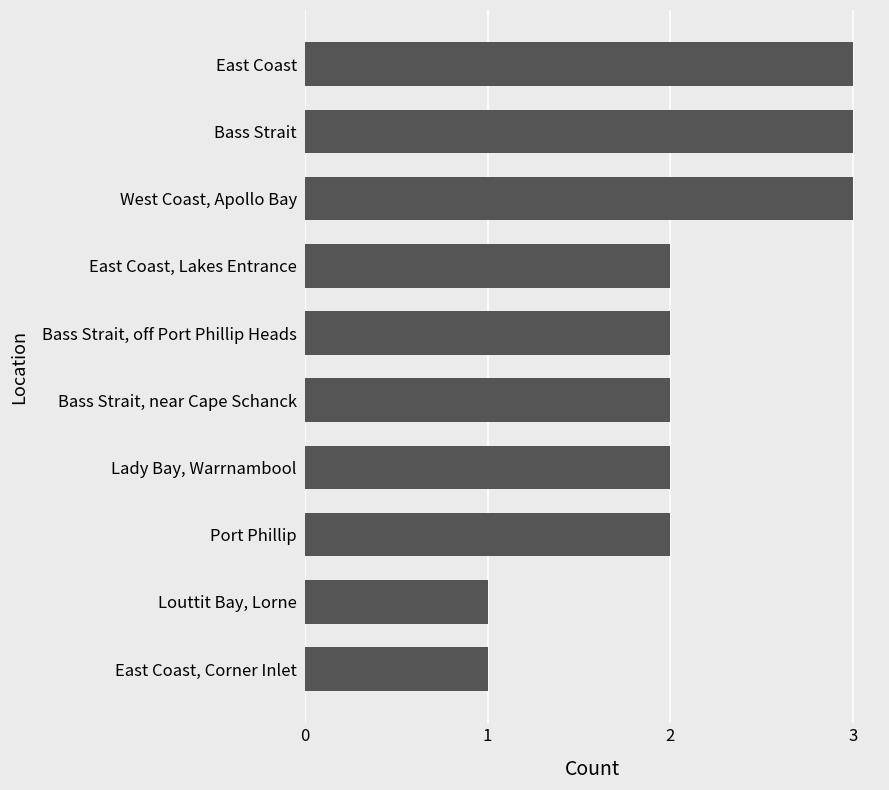

What is the ratio of the value at East Coast, Corner Inlet to the value at Lady Bay, Warrnambool?

0.5